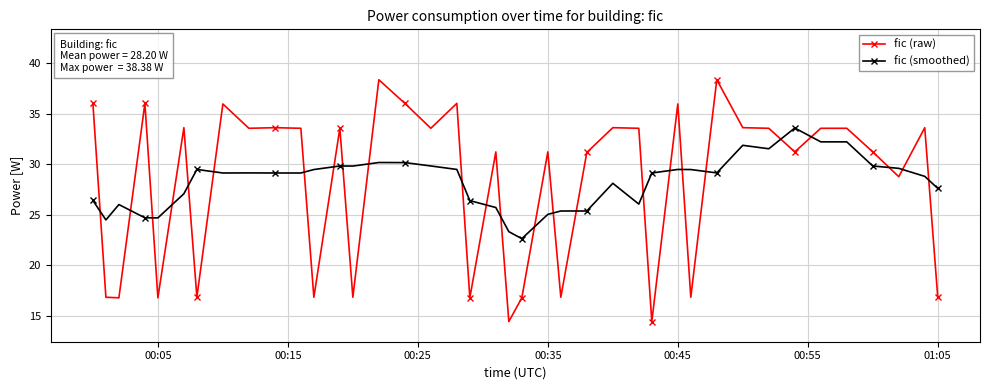

What is the smallest value displayed?

14.4